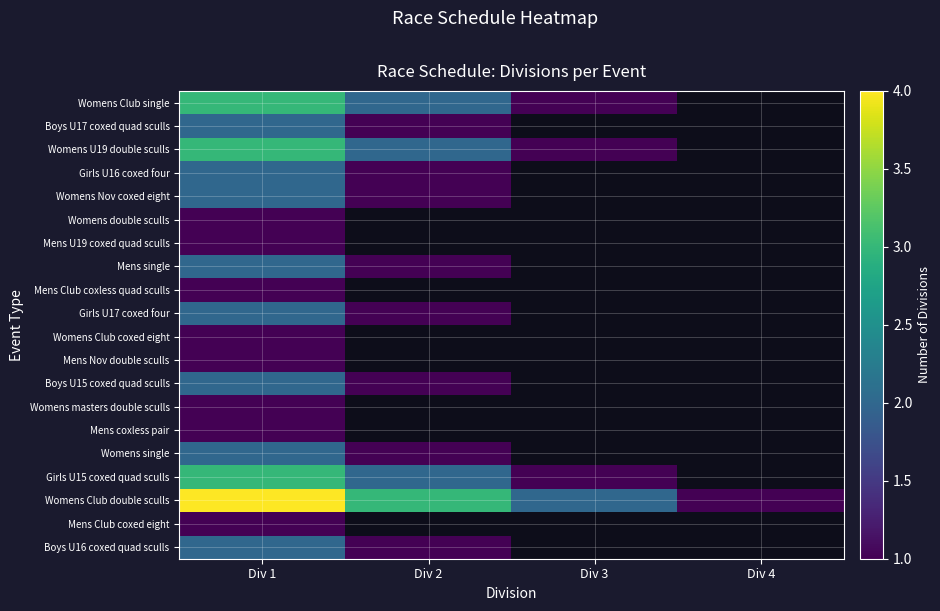

What is the difference between the maximum and minimum values in the Girls U17 coxed four series?

1.0